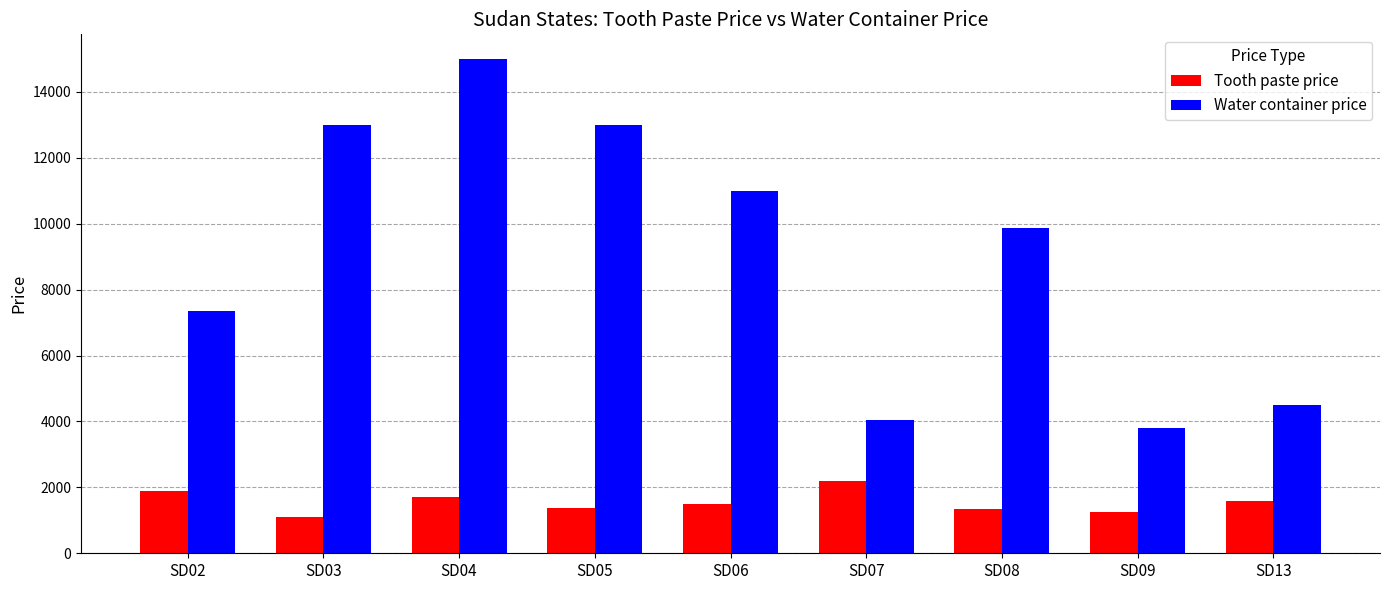

What is the spread (max minus min) of values at SD03?

11900.0